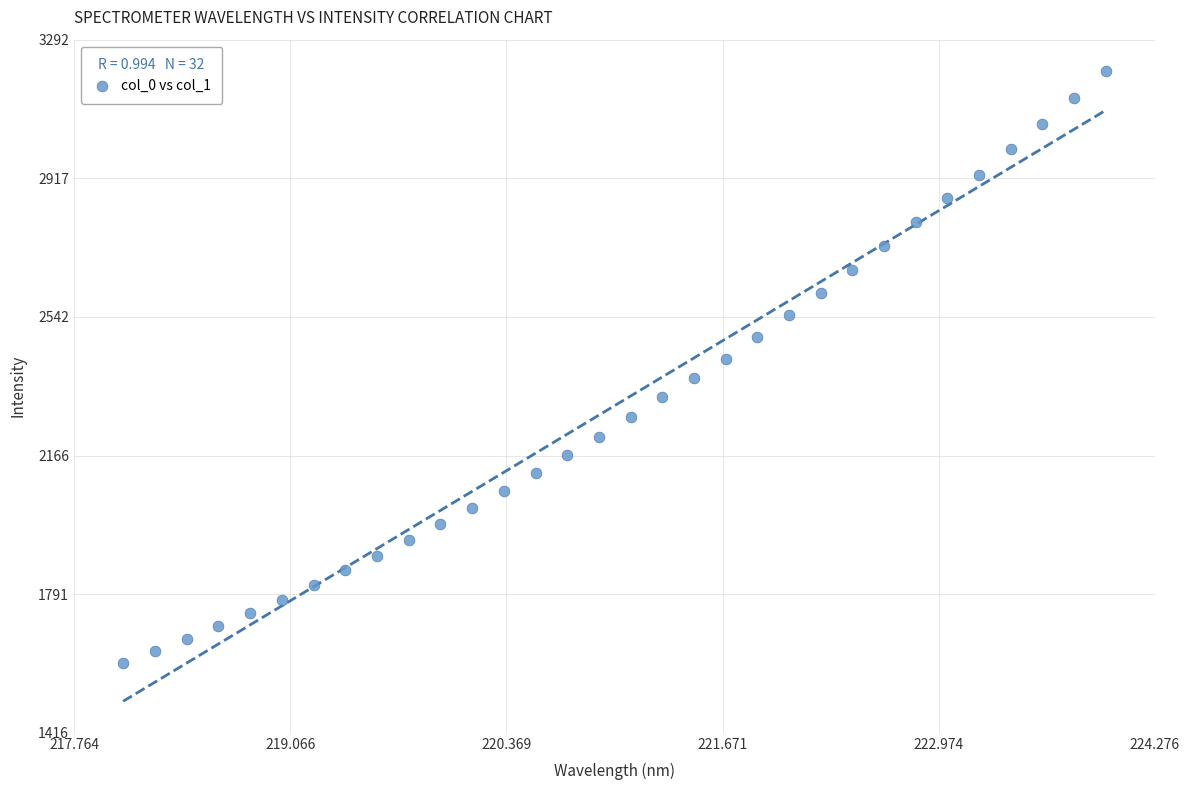

What is the range of X values (max minus min)?

5.9